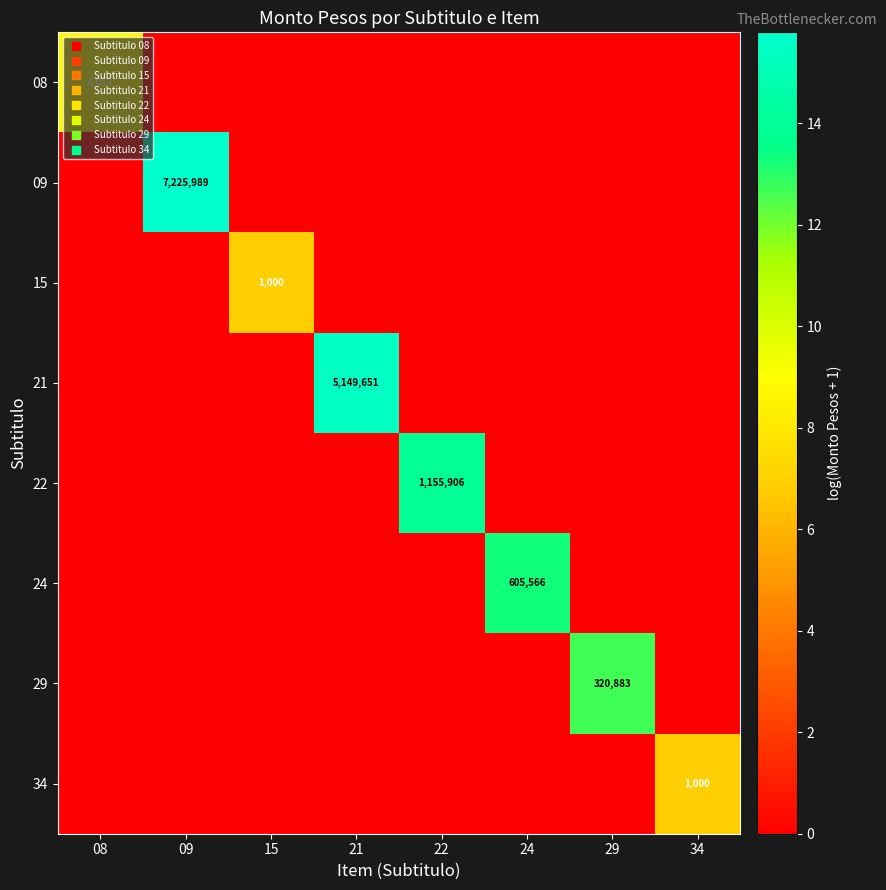

True or false: 09 has a value of -10.4 at 34.

False